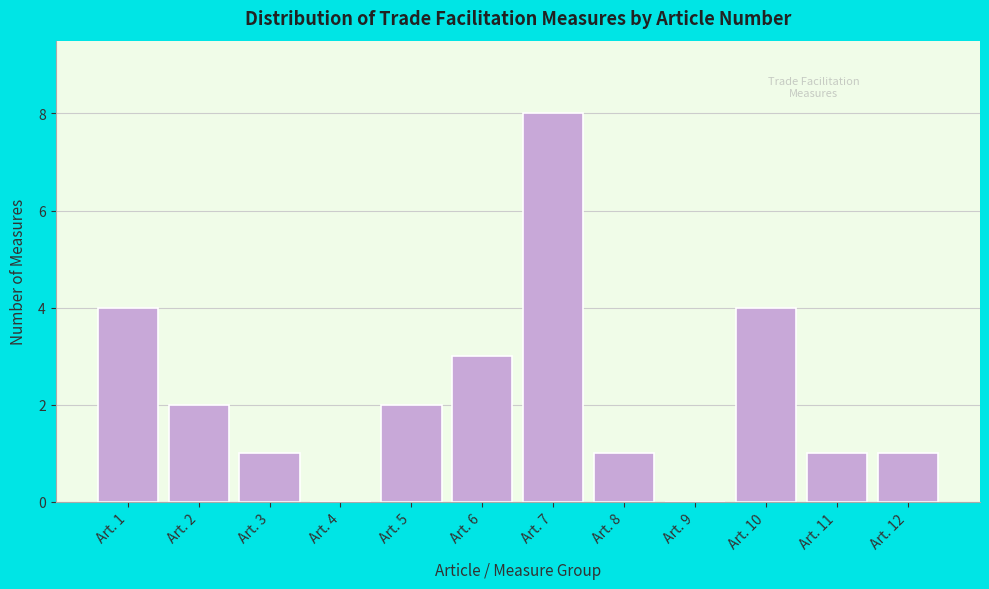

Reading left to right, list all the values displayed in this chart.

Art. 1=4	Art. 2=2	Art. 3=1	Art. 4=0	Art. 5=2	Art. 6=3	Art. 7=8	Art. 8=1	Art. 9=0	Art. 10=4	Art. 11=1	Art. 12=1